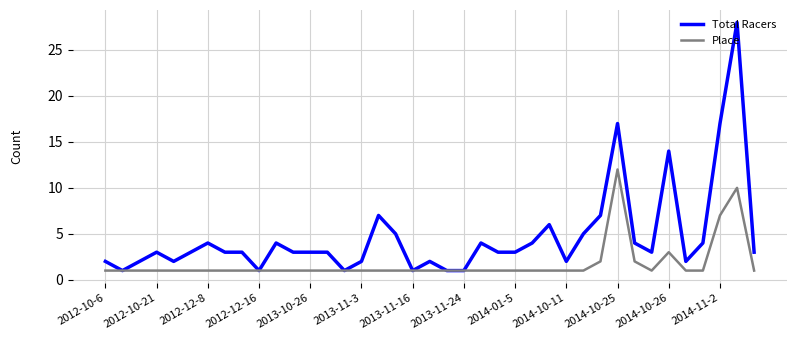

Which series has the largest total across all categories?

Total Racers